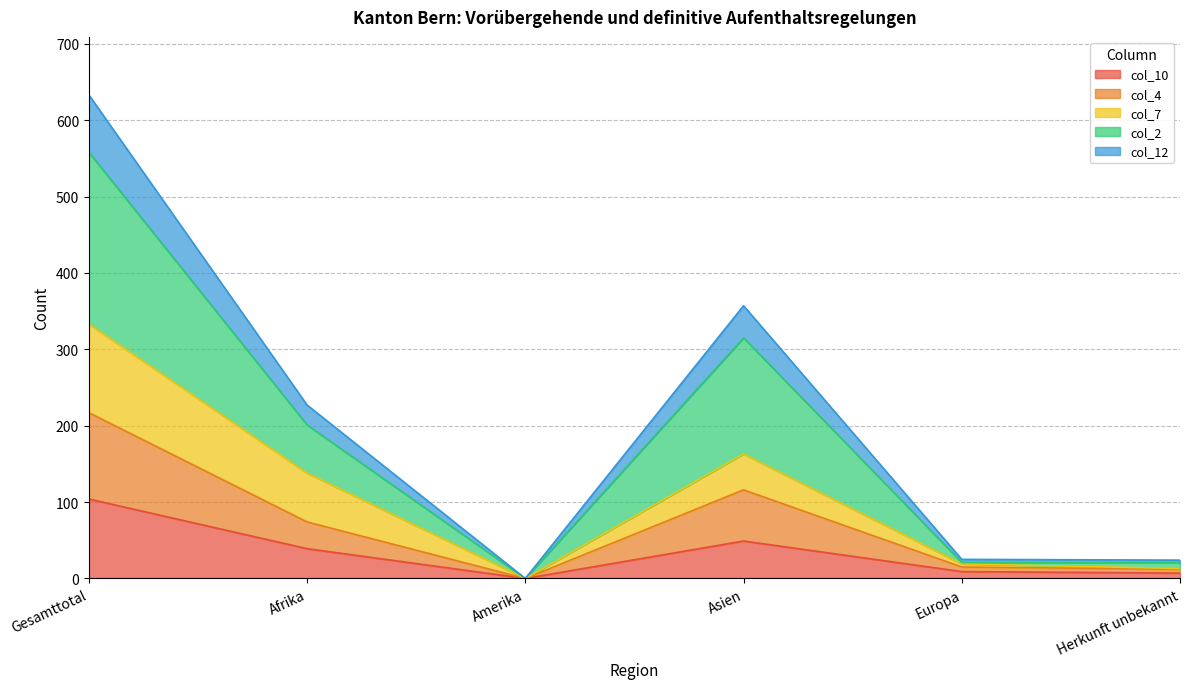

Which category has the highest value in the col_10 series?

Gesamttotal